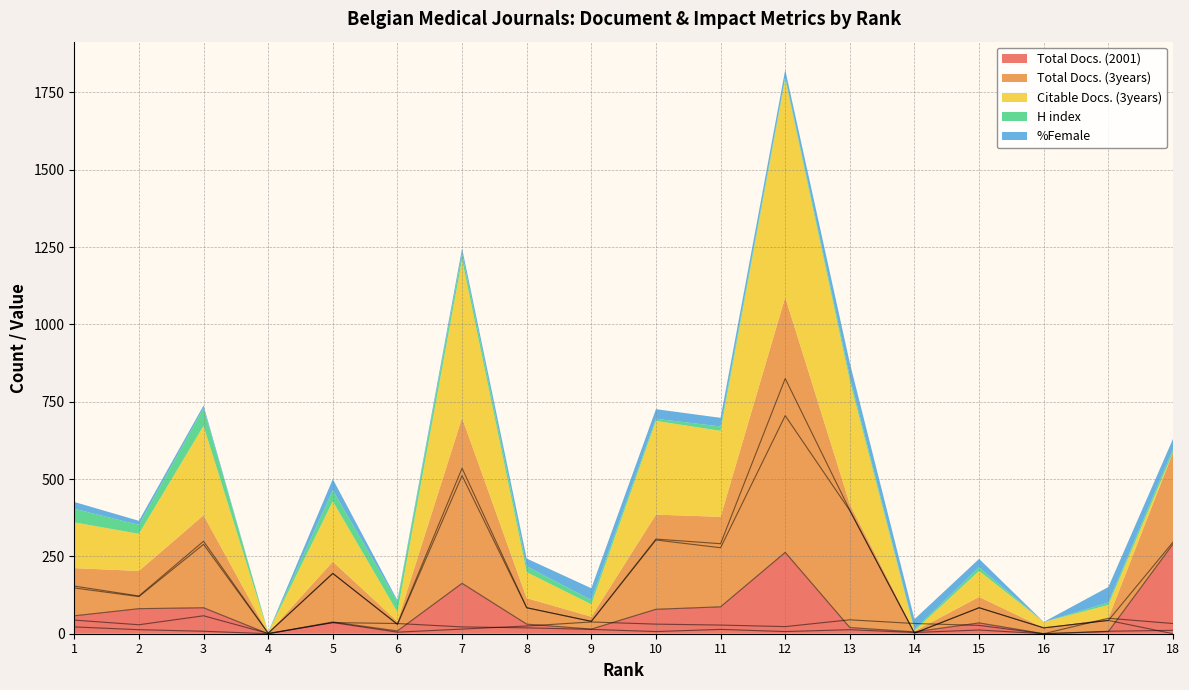

Which series ends up on top after the final intersection of Total Docs. (2001) and Total Docs. (3years)?

Total Docs. (3years)